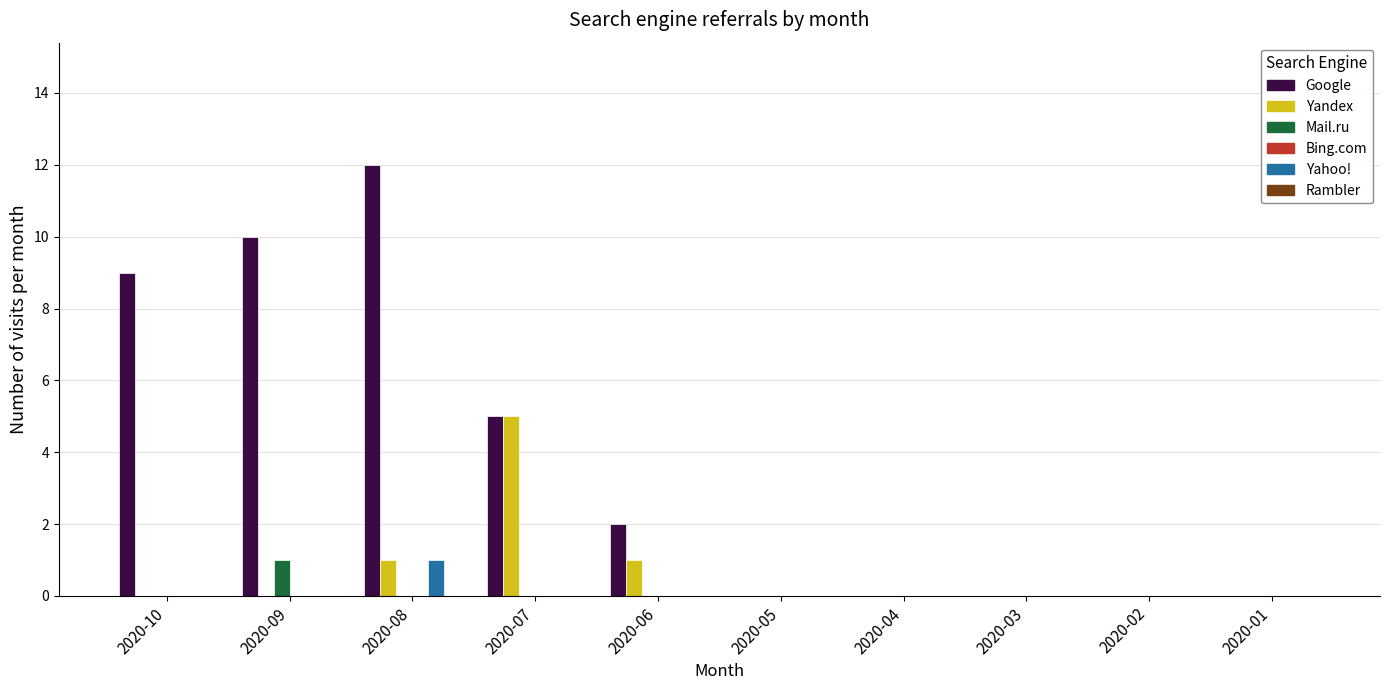

What is the maximum value for Yahoo!?

1